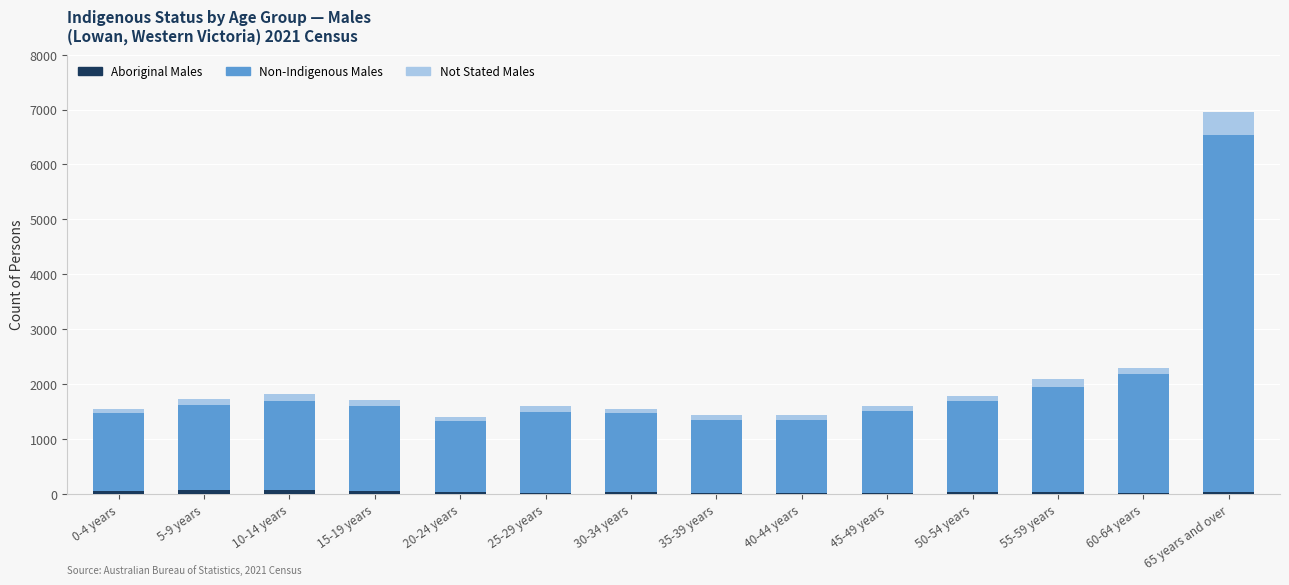

Where is Aboriginal Males nearest to the value 43?

30-34 years